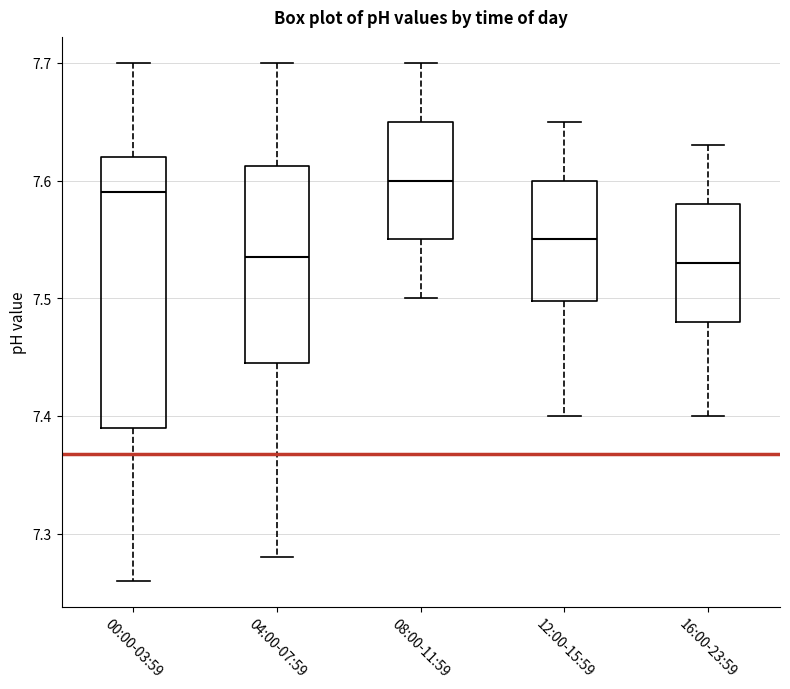

Reading left to right, read every box against the y-axis: the position of its median line, the range the box covers, and the ends of its whiskers. The values are not printed on the chart, so give them approximately, as read against the axis.

00:00-03:59: median 7.59, box 7.39 to 7.62, whiskers 7.26 to 7.70
04:00-07:59: median 7.54, box 7.45 to 7.61, whiskers 7.28 to 7.70
08:00-11:59: median 7.60, box 7.55 to 7.65, whiskers 7.50 to 7.70
12:00-15:59: median 7.55, box 7.50 to 7.60, whiskers 7.40 to 7.65
16:00-23:59: median 7.53, box 7.48 to 7.58, whiskers 7.40 to 7.63